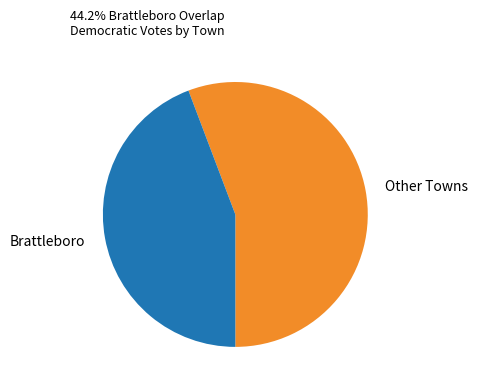

What is the smallest slice in the pie chart?

Brattleboro